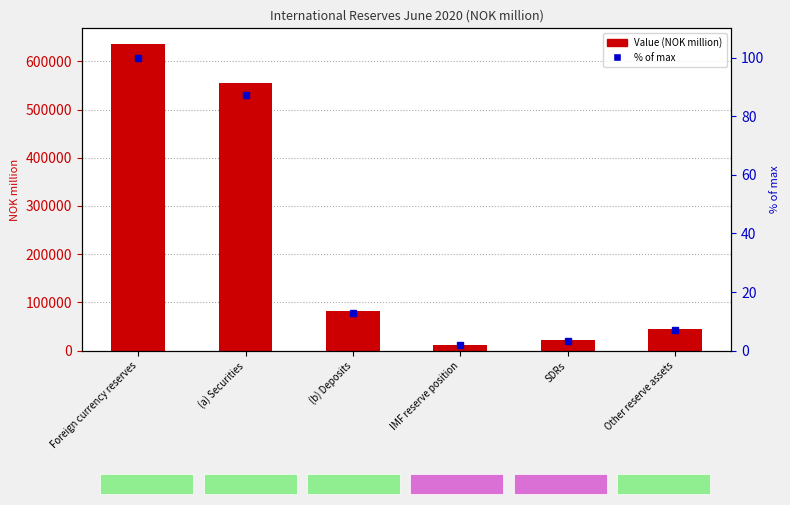

At which category is the sum across all series the highest?

Foreign currency reserves